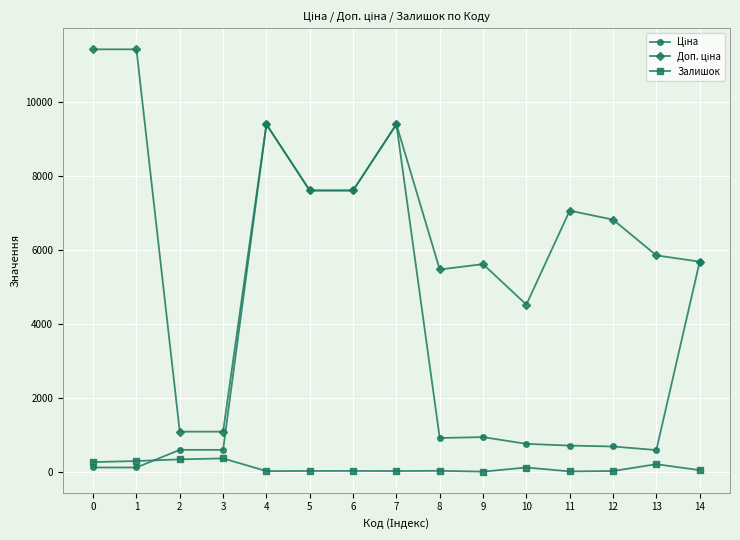

The value of Залишок at 0 is 260.0. True or false?

True